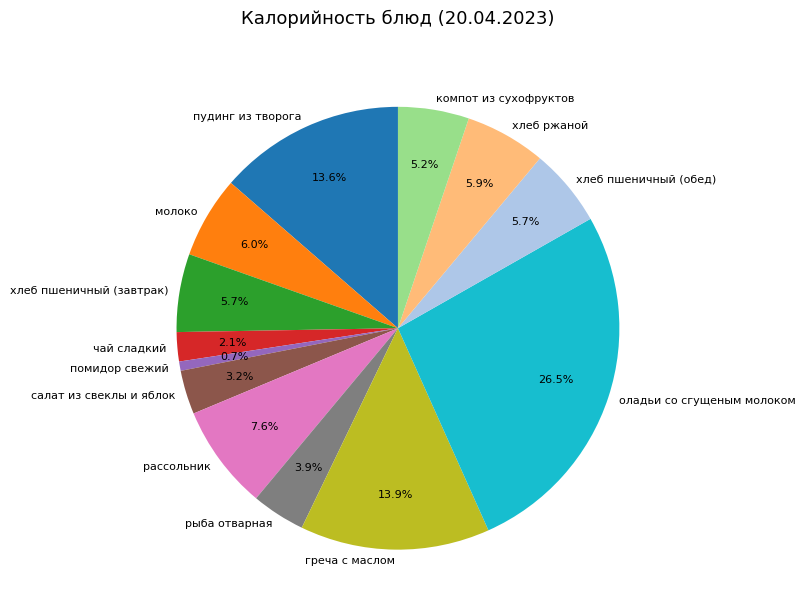

Do помидор свежий and пудинг из творога together represent more than half of the pie?

No